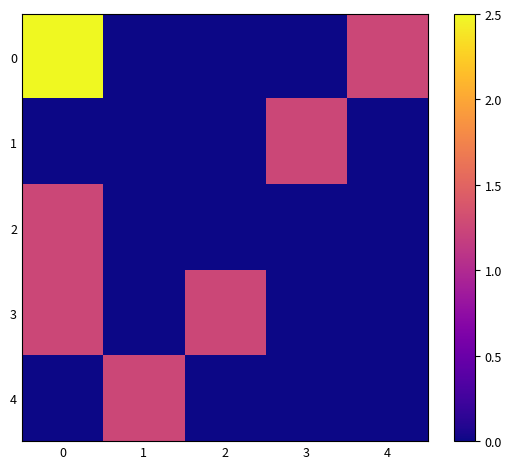

What is the total value across all series at 4?

1.2